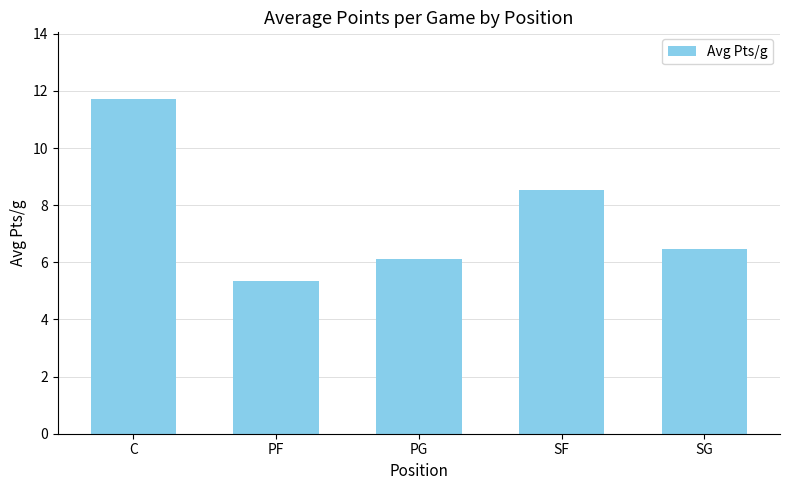

At which label does the data first exceed 6?

C